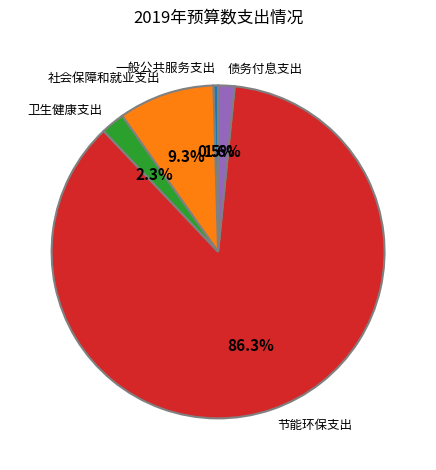

True or false: 社会保障和就业支出 accounts for 9% of the total.

True